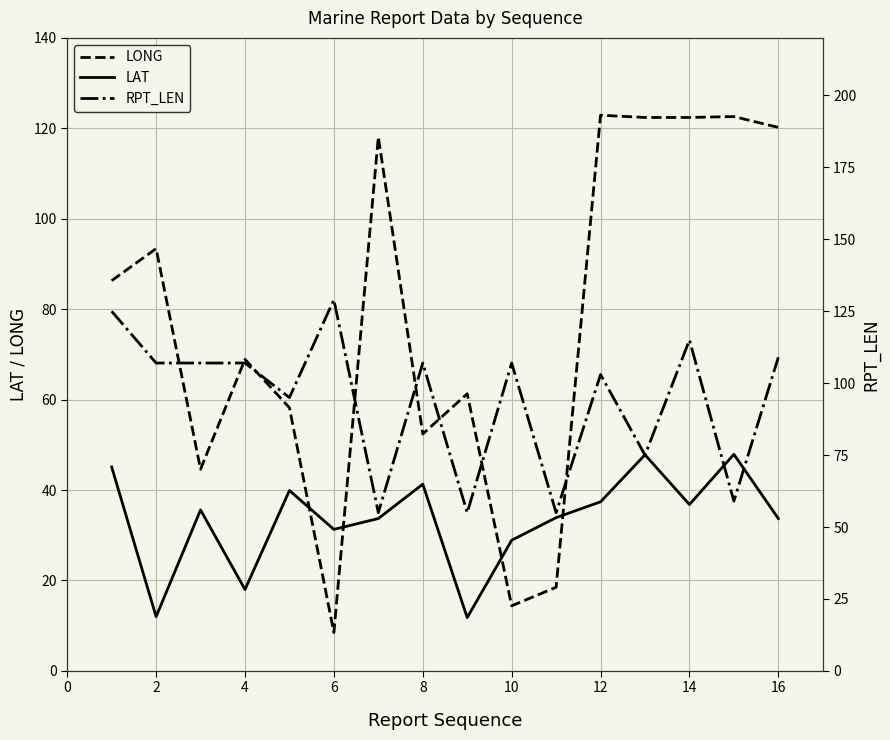

The LONG series shows 93.4 at 2. True or false?

True